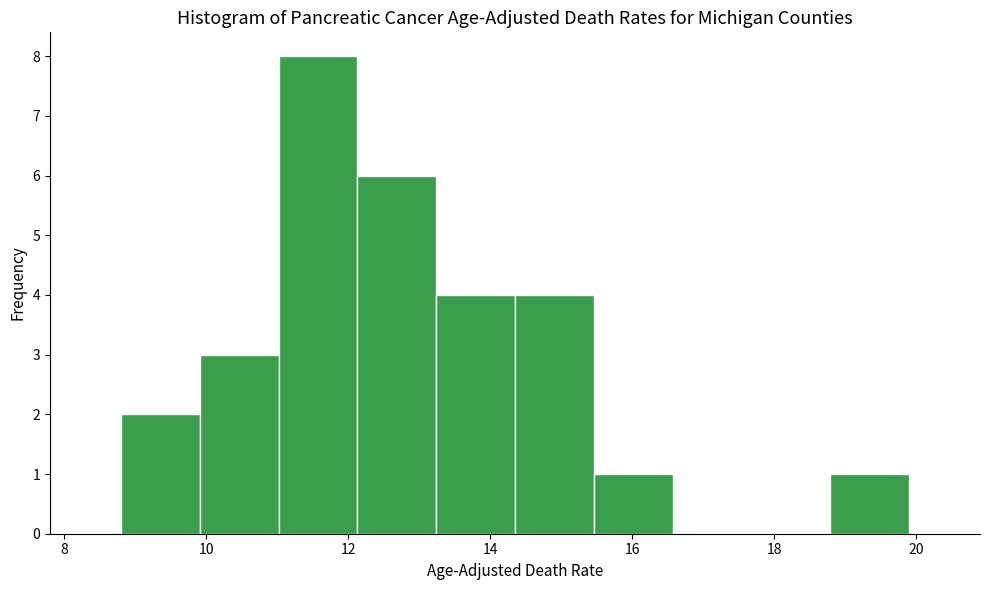

Reading left to right, list every bar in this chart as the range it spans on the x-axis followed by its height. Neither the bar edges nor the heights are printed on the chart, so give them approximately, as read against the axes.

8.8 to 10.0: 2
10.0 to 11.0: 3
11.0 to 12.2: 8
12.2 to 13.2: 6
13.2 to 14.4: 4
14.4 to 15.4: 4
15.4 to 16.6: 1
16.6 to 17.6: 0
17.6 to 18.8: 0
18.8 to 20.0: 1